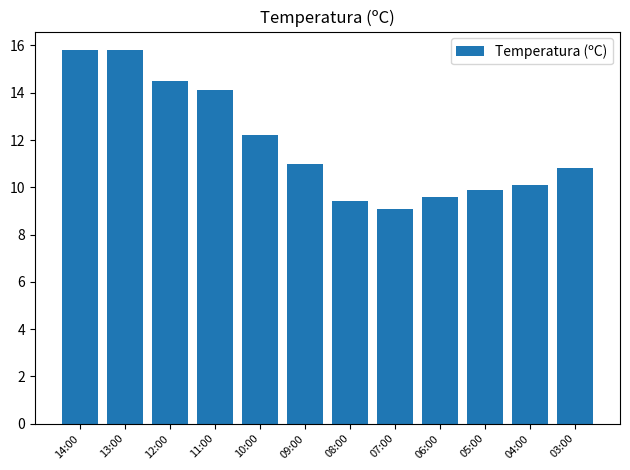

What value does the data have at 06:00?

9.6